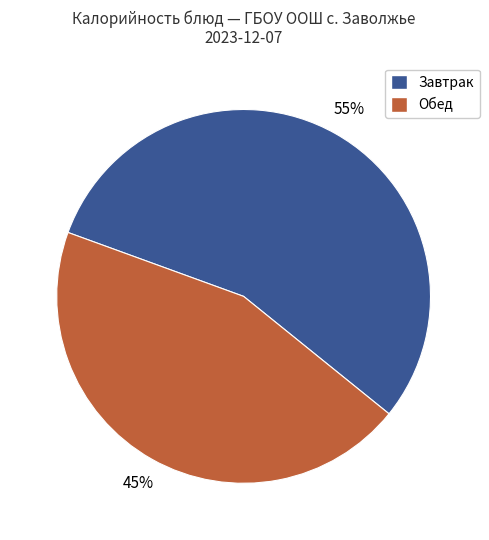

To the nearest percent, what is the average slice percentage?

50%